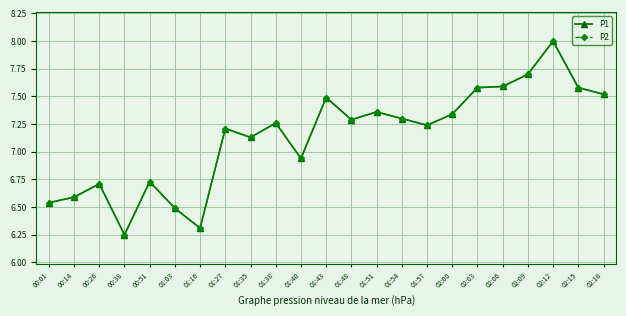

What position from the right is 01:38?

14